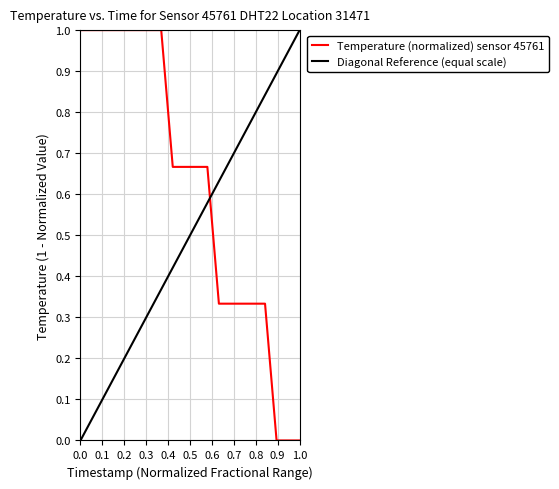

What is the sum of all values?

12.3